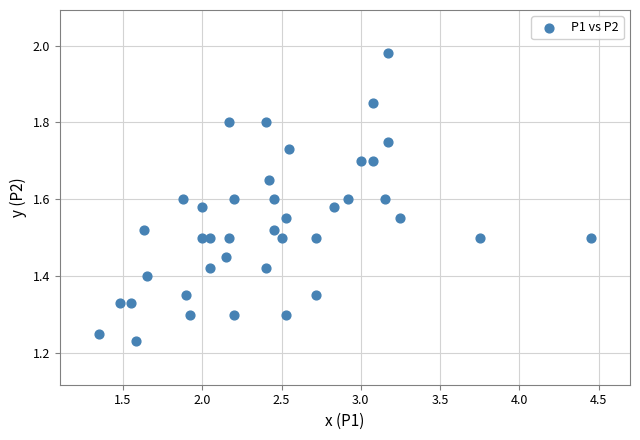

What is the range of X values (max minus min)?

3.1